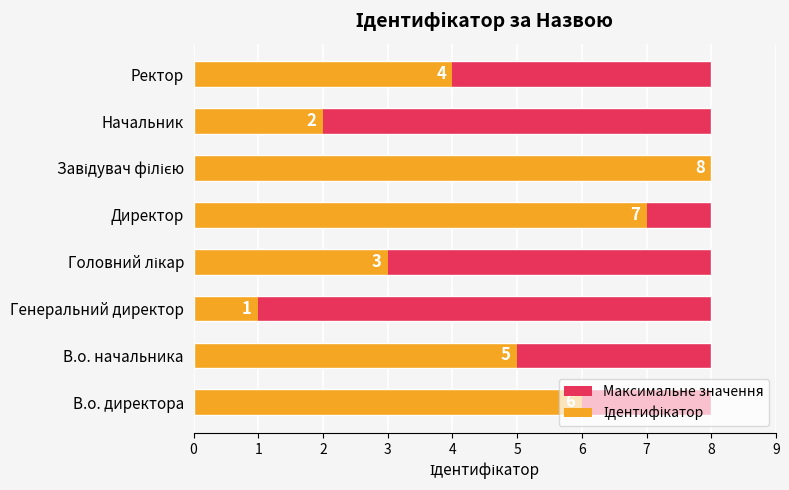

Which series has the largest total across all categories?

Ідентифікатор